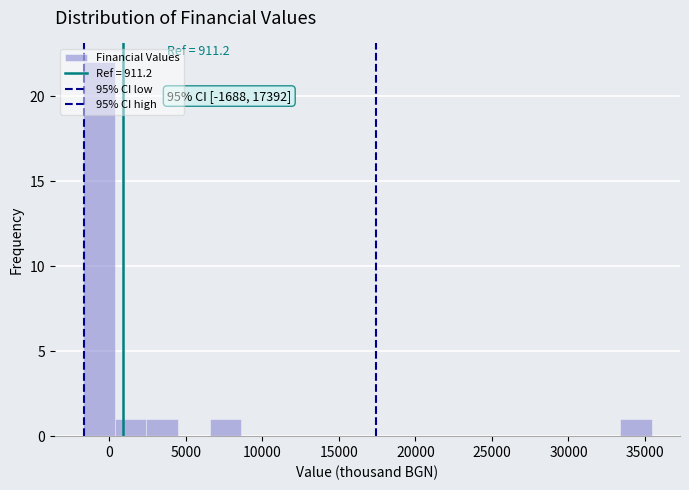

Which range on the x-axis has the tallest bar?

-1500 to 500